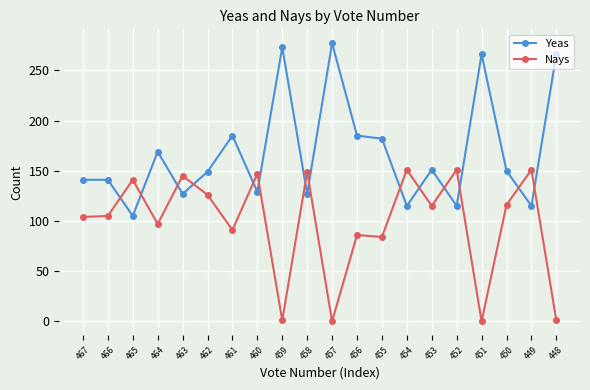

What is the greatest value displayed?

277